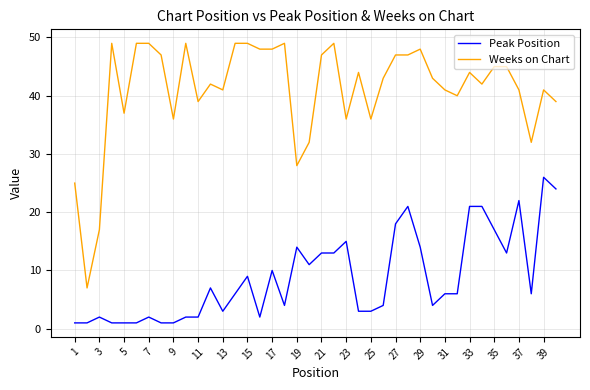

Which series has the largest total across all categories?

Weeks on Chart